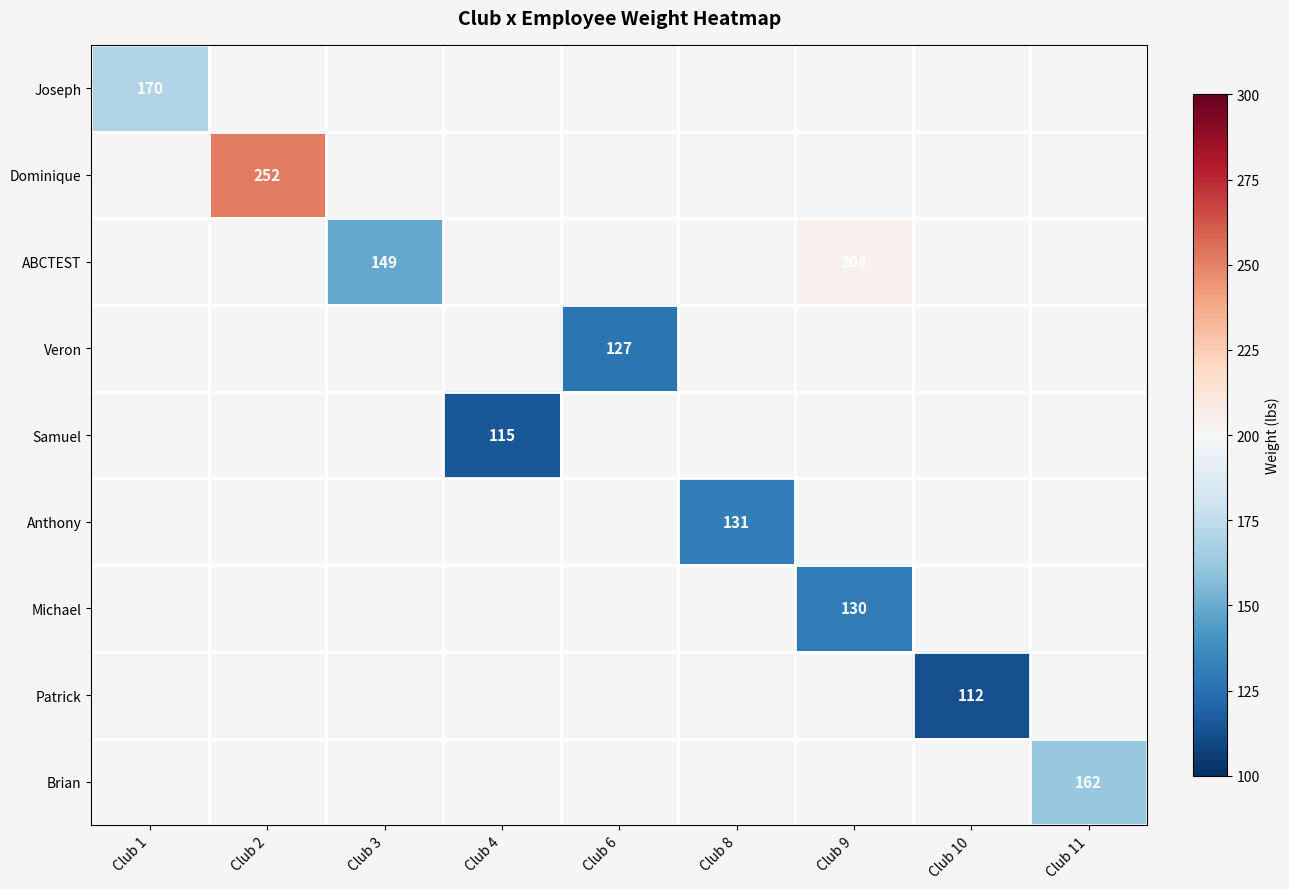

True or false: ABCTEST has a value of 204 at Club 9.

True